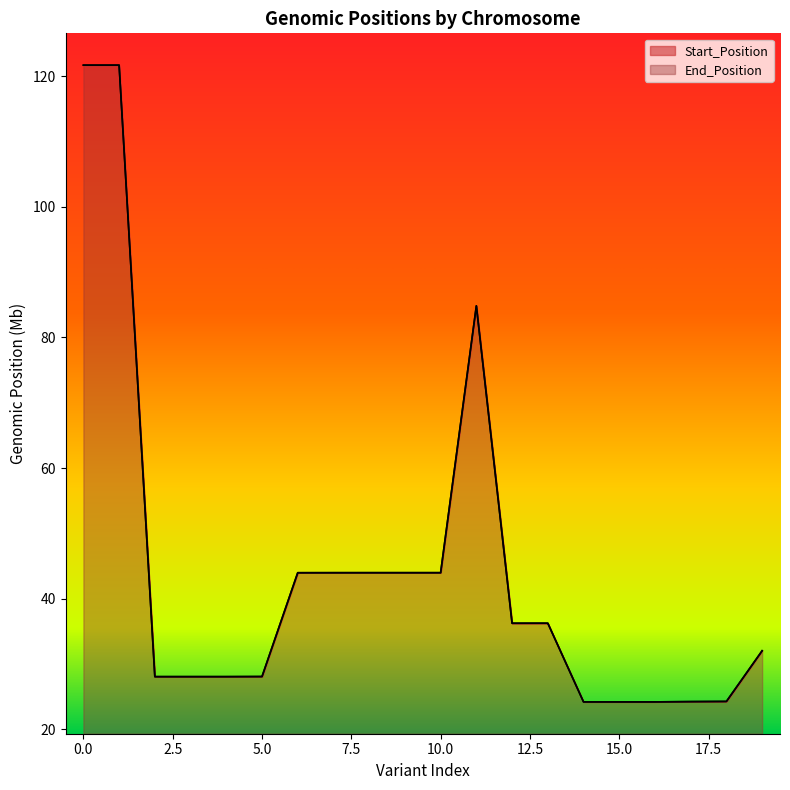

Does the chart display data point markers on the line(s)?

No